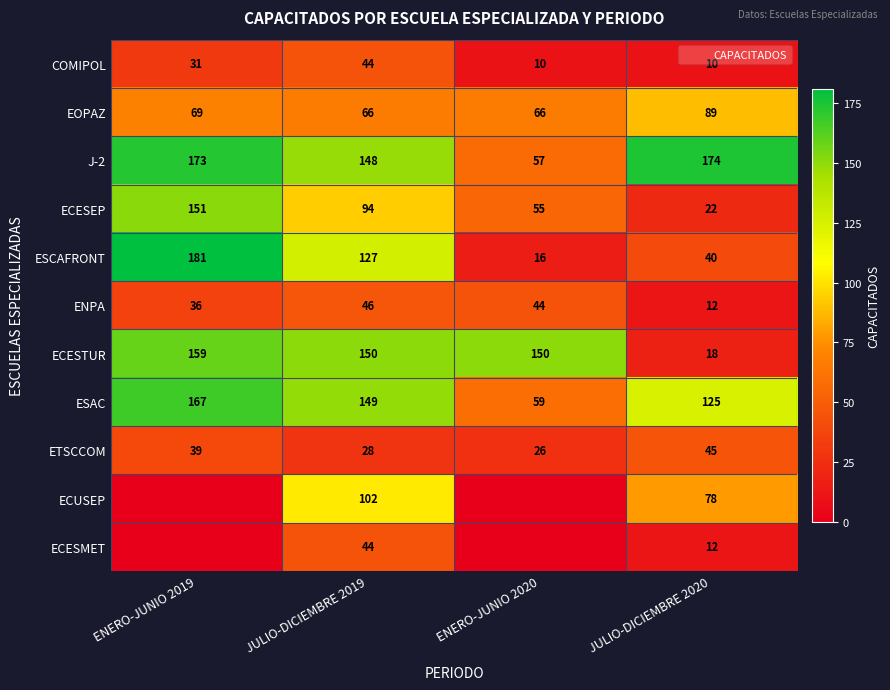

Where is J-2 nearest to the value 115?

JULIO-DICIEMBRE 2019